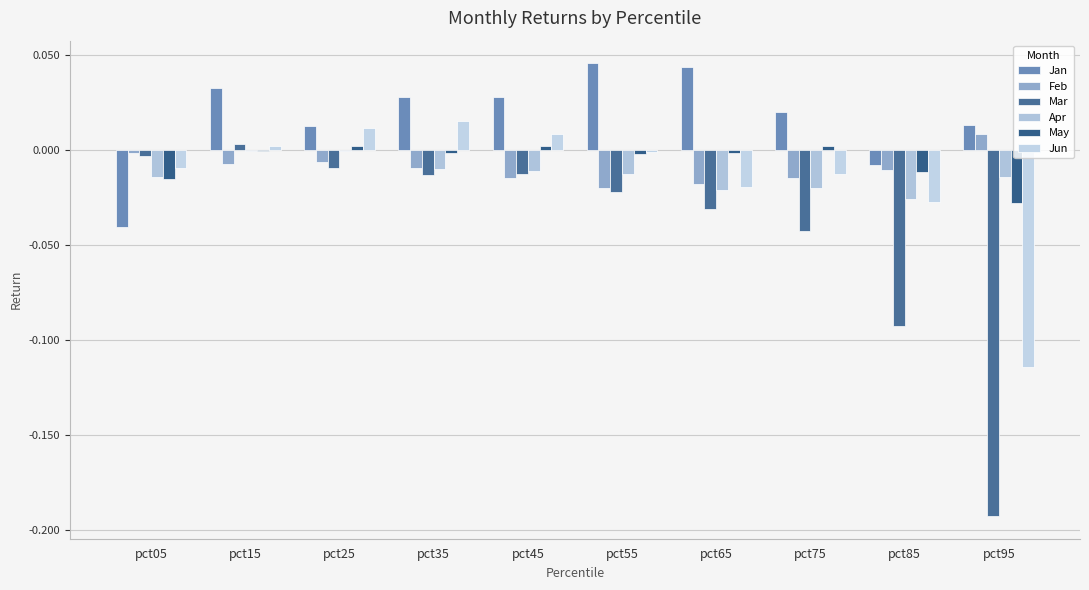

Where is Apr nearest to the value 0?

pct15